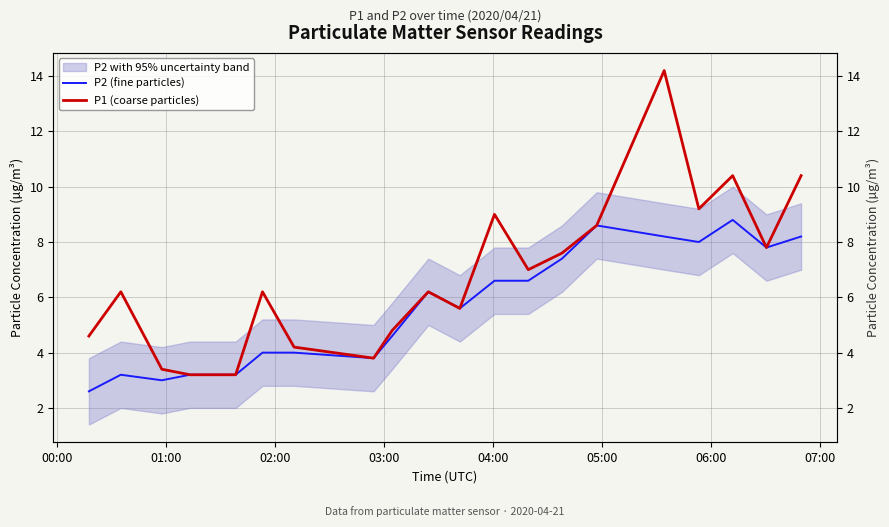

Which series has the largest total across all categories?

P1 (coarse particles)